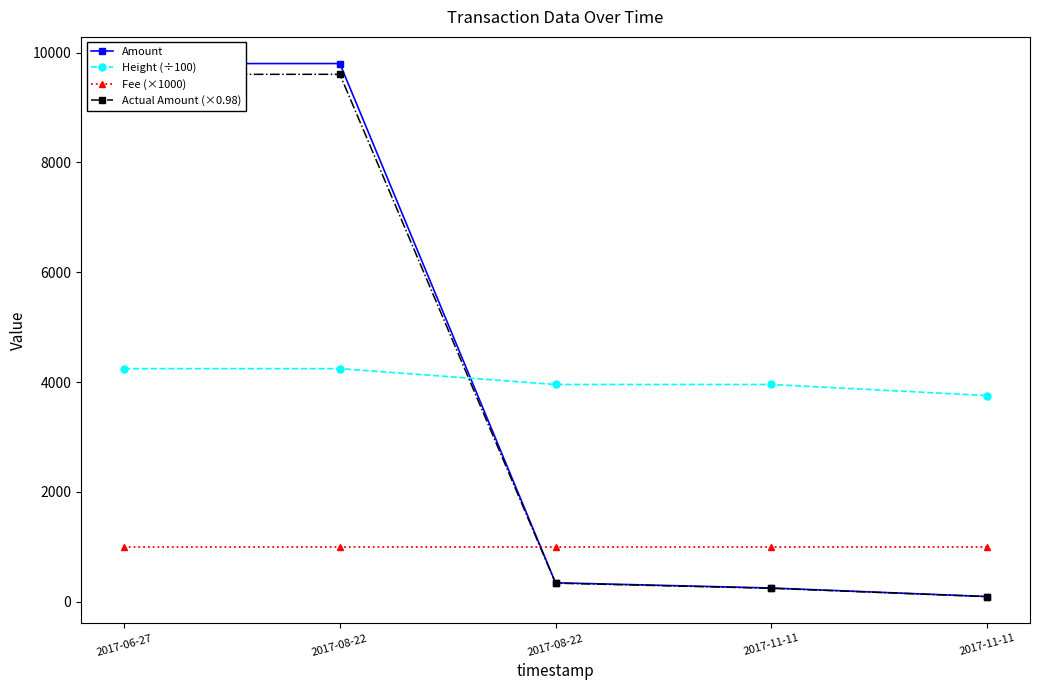

Is this an area chart (filled region under the line)?

No